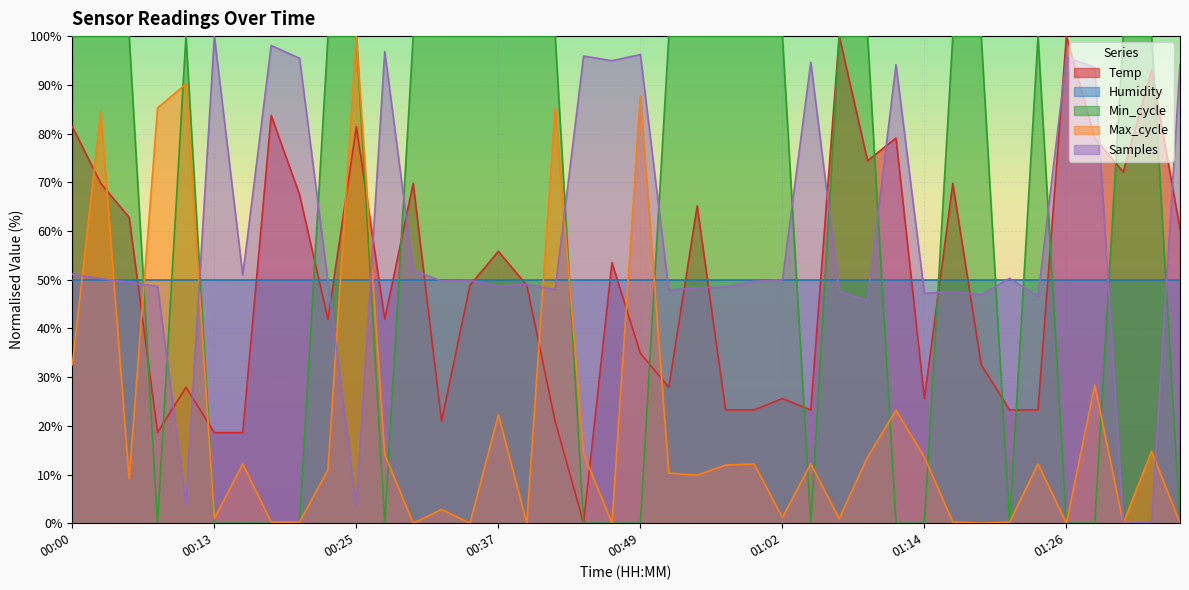

What is the difference between the maximum and second lowest values in the Samples series?

99.8